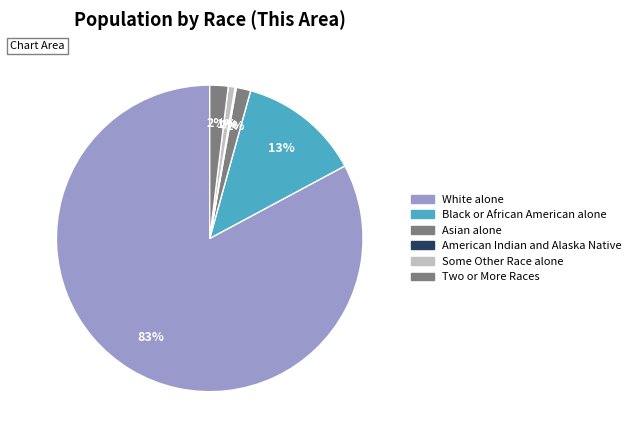

Does any single category account for the majority?

Yes